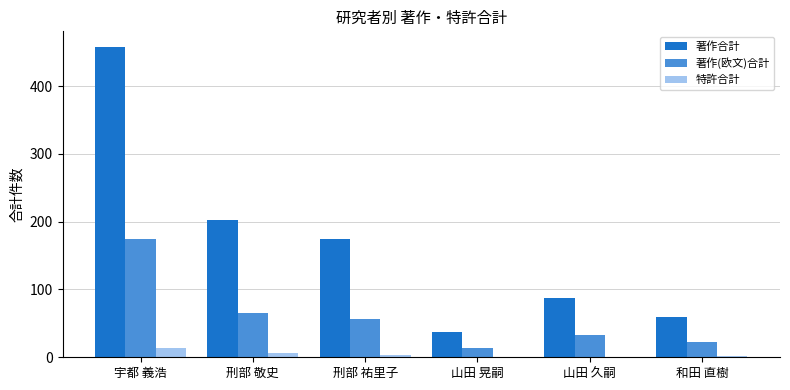

Count the number of categories in the chart.

6